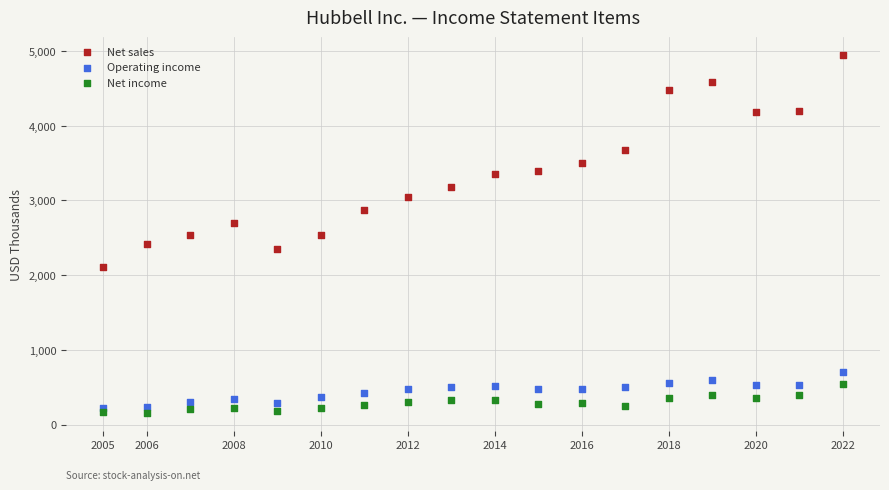

What are all the series names shown in the legend?

Net sales, Operating income, Net income